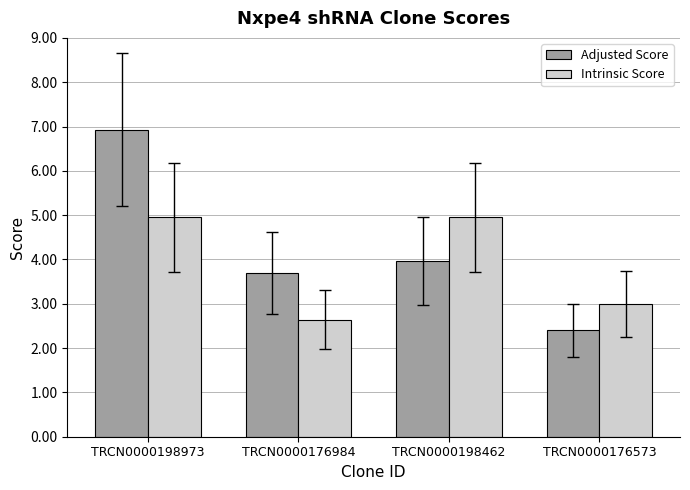

What are all the series names shown in the legend?

Adjusted Score, Intrinsic Score